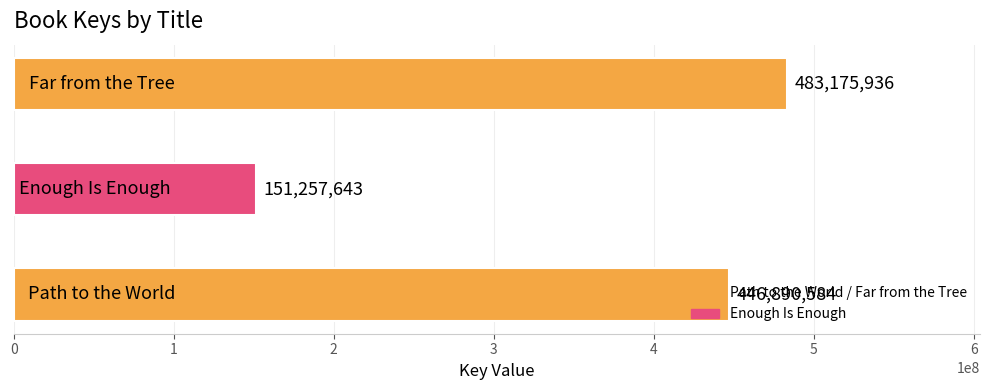

Count the values in the range 151257643 to 483175936.

3